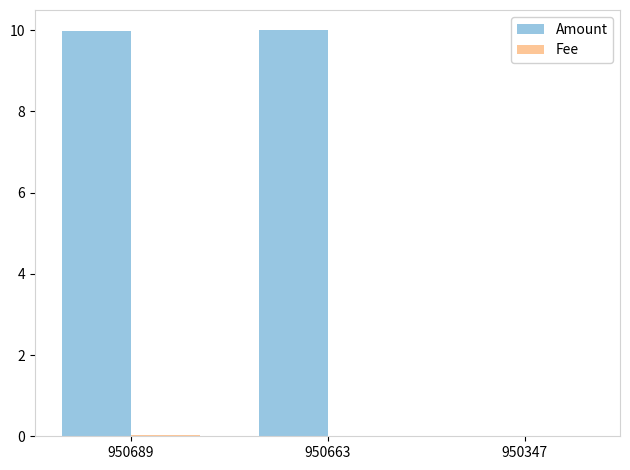

Is it true that Amount equals 3.9 at 950689?

False